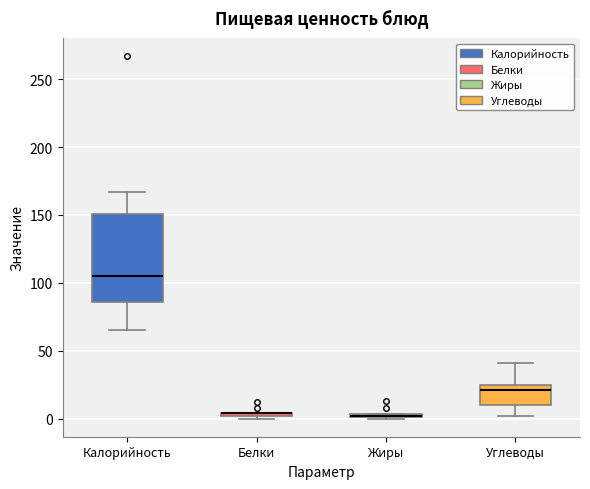

Where is the upper edge of the box for Белки on the y-axis? The values are not printed on the chart, so give them approximately, as read against the axis.

5